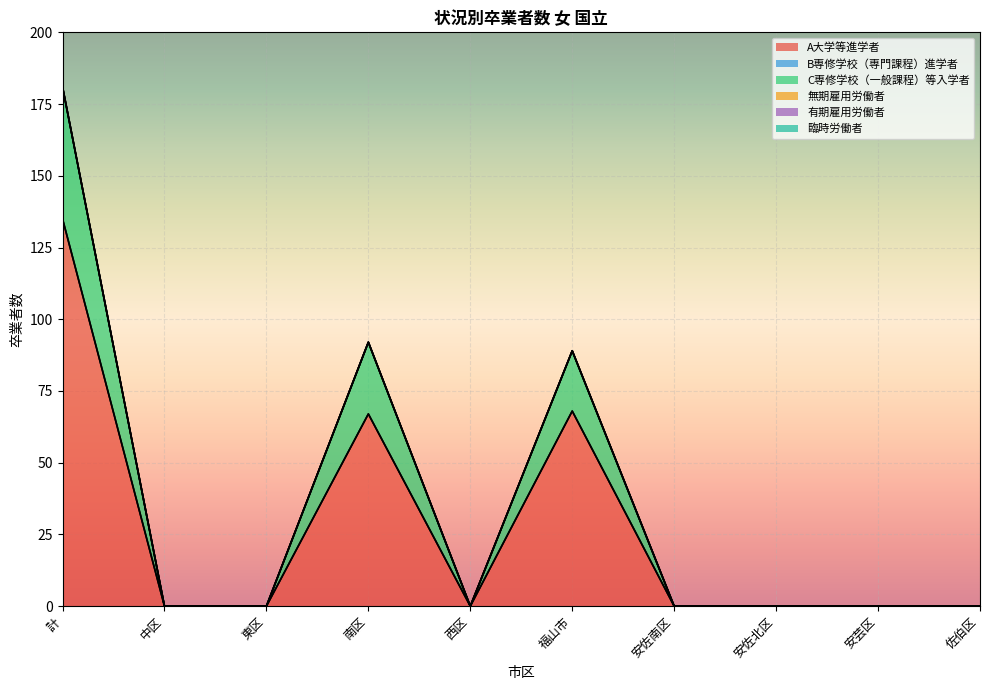

True or false: A大学等進学者 and 有期雇用労働者 intersect in this chart.

False